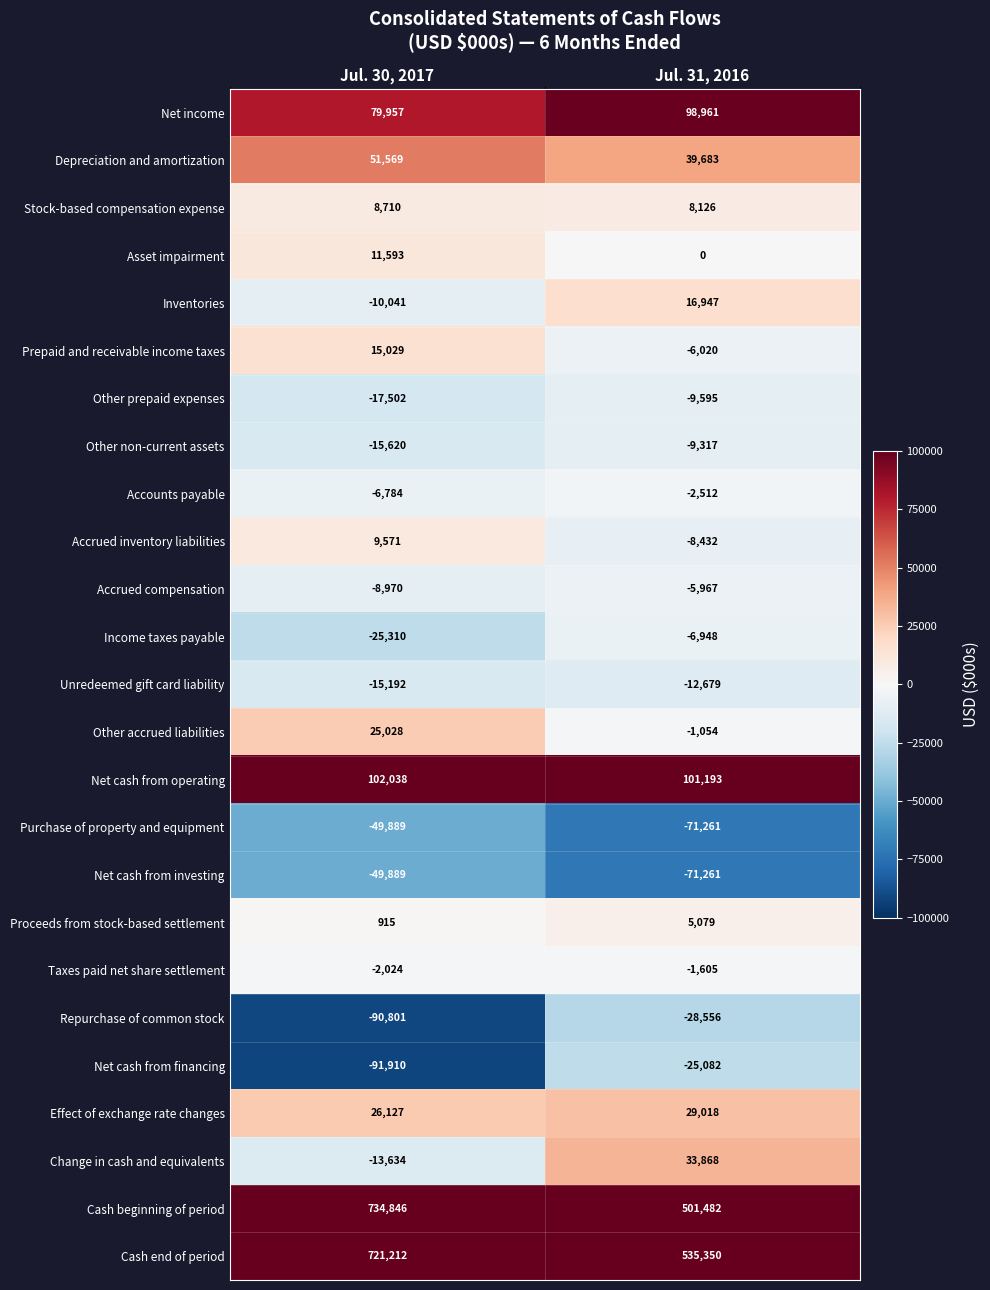

Count the number of data series in this chart.

25